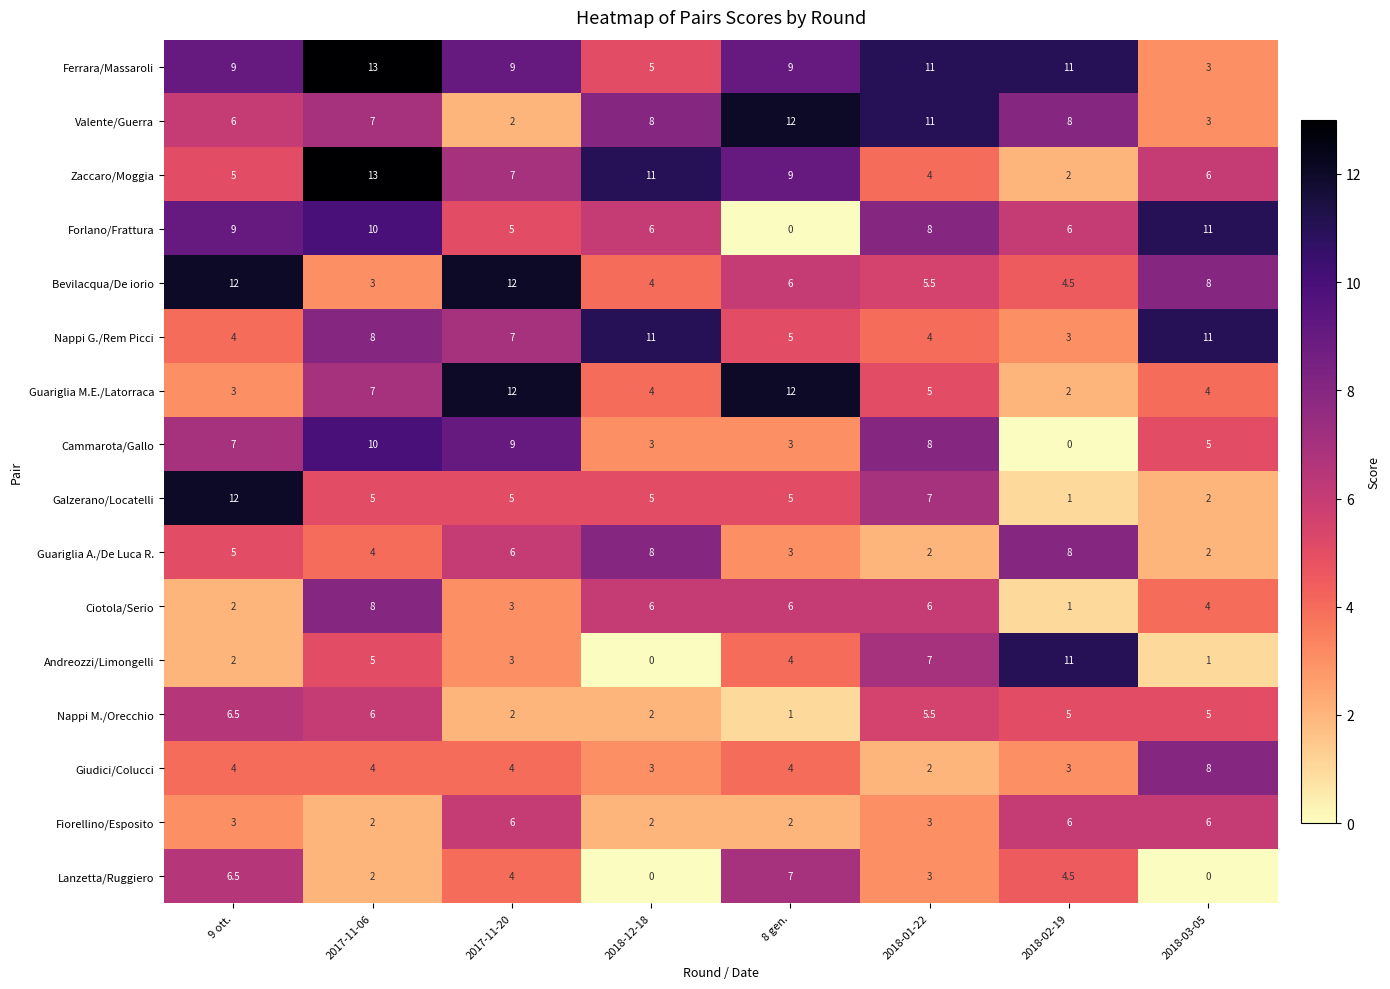

At which category does the chart reach its peak across all series?

2017-11-06